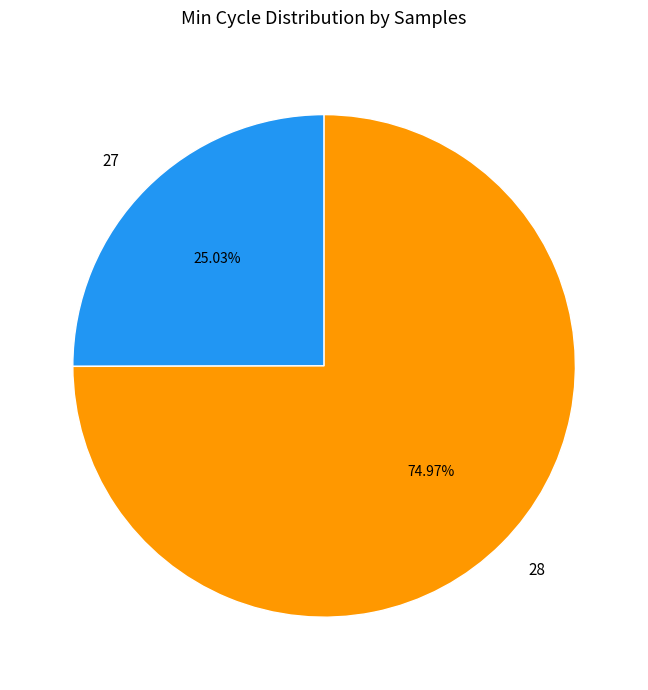

To the nearest percent, what is the combined percentage of 27 and 28?

100%